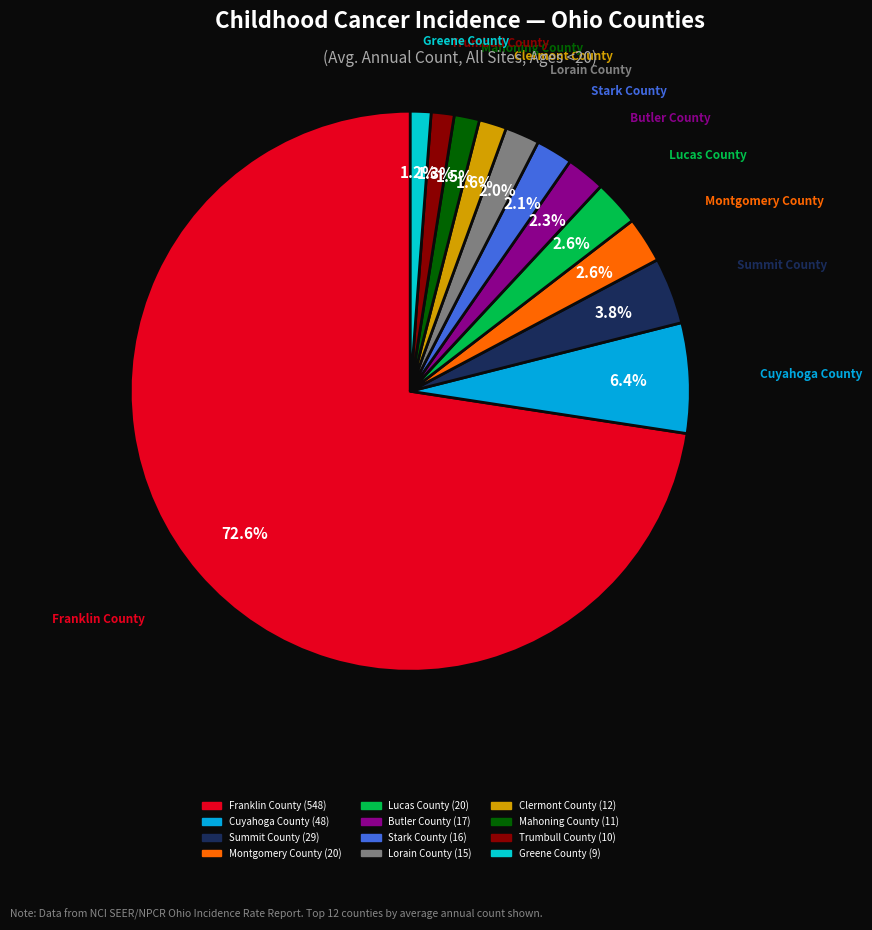

How many slices are in this pie chart?

12